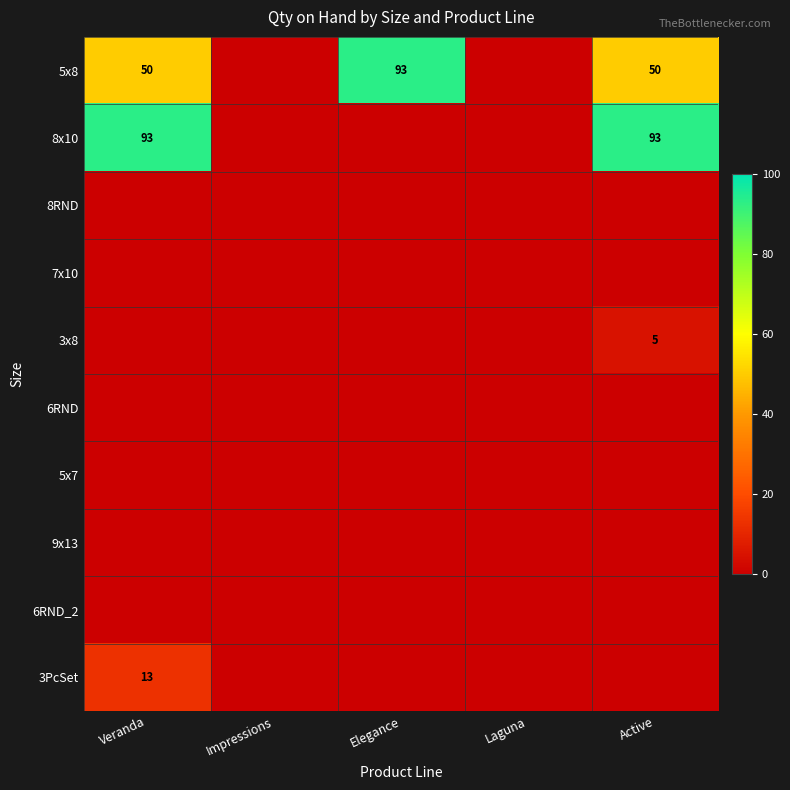

True or false: 5x8 has a value of 93 at Elegance.

True